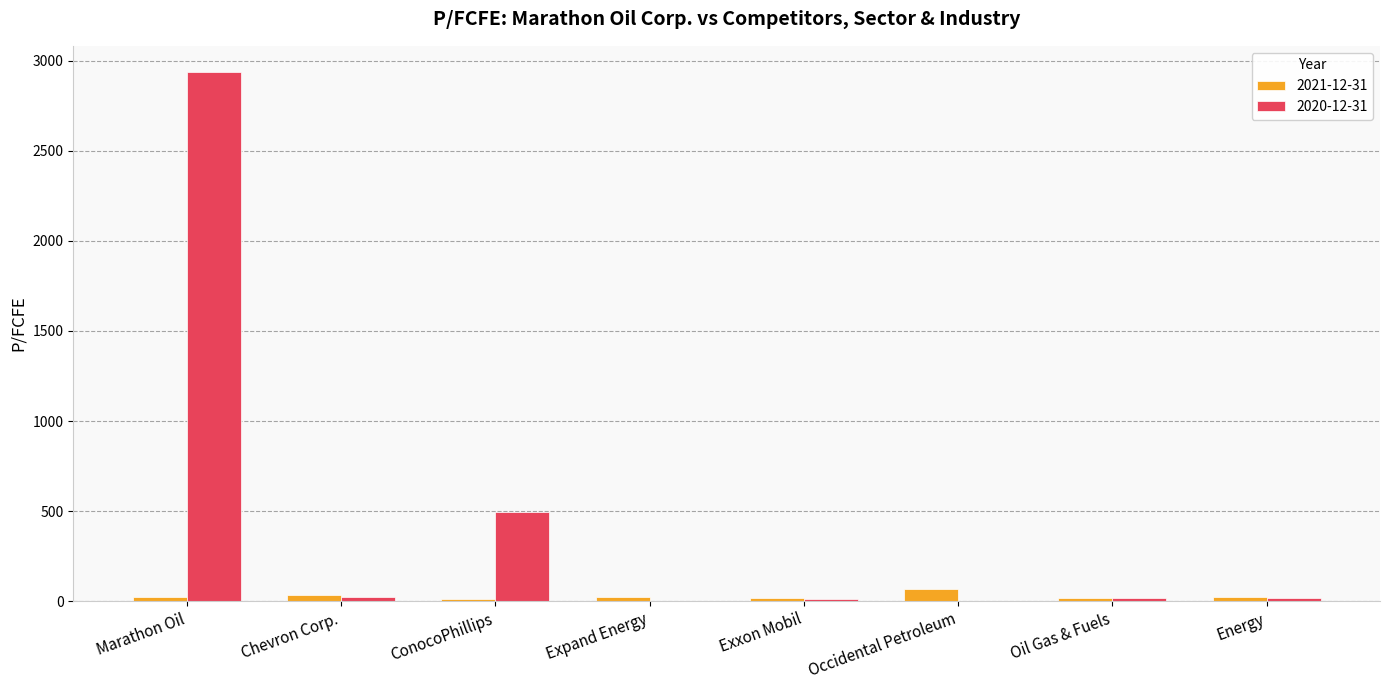

What is the sum of all 2021-12-31 values?

218.6